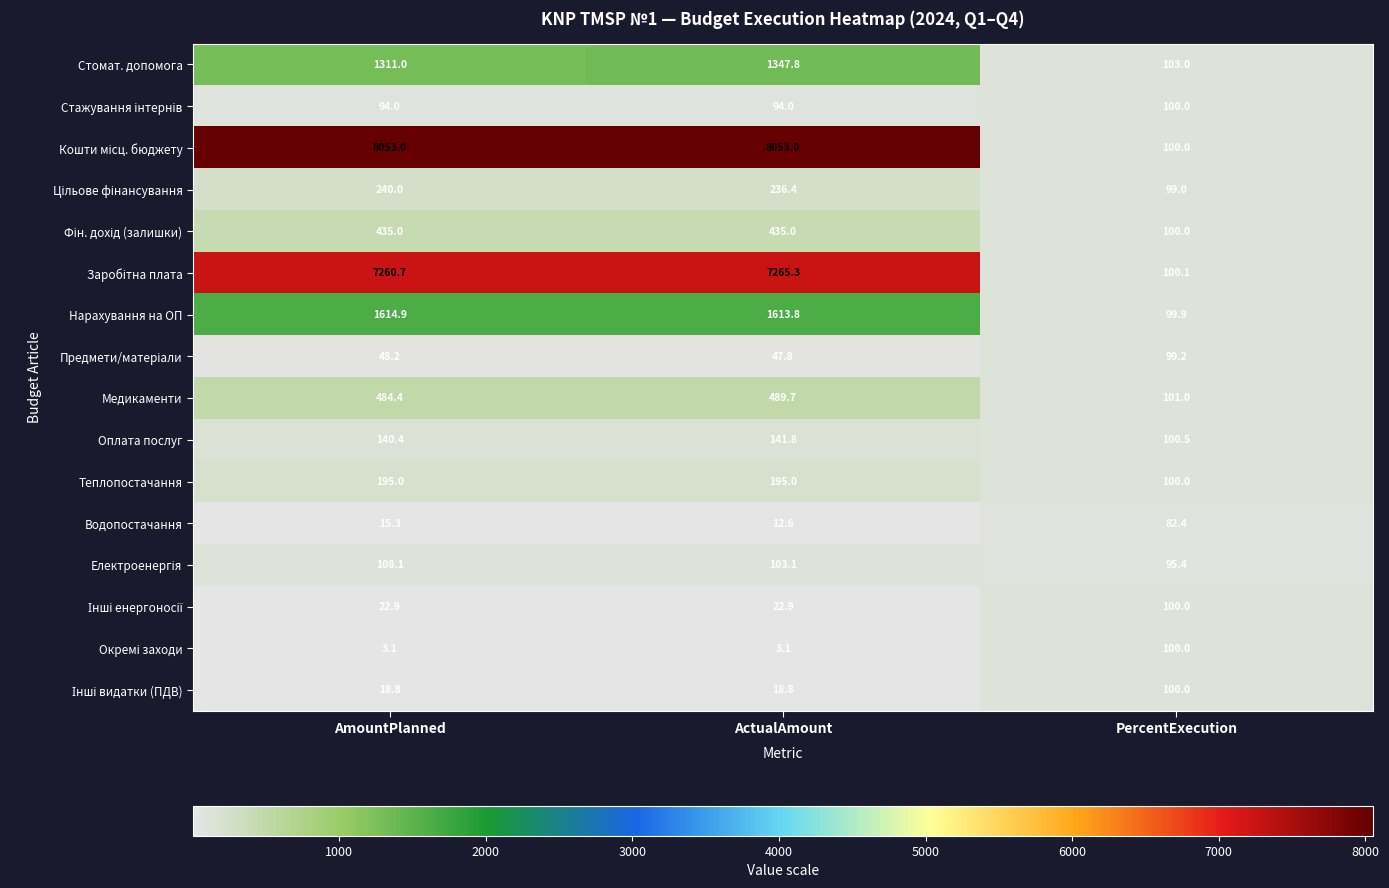

What is the difference between the highest and lowest values at ActualAmount?

8049.9